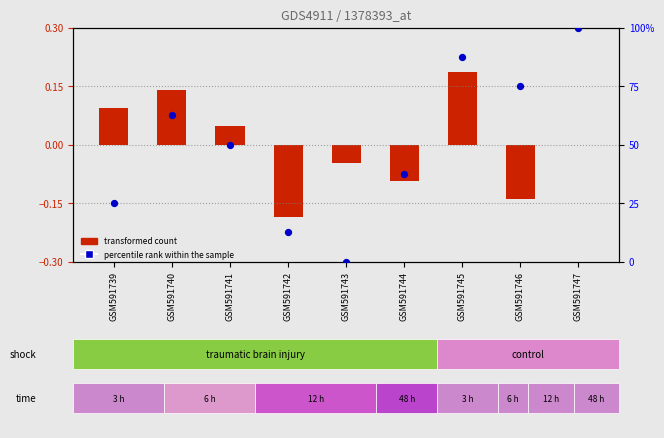

What is the change in value from GSM591741 to GSM591746?

+25.0